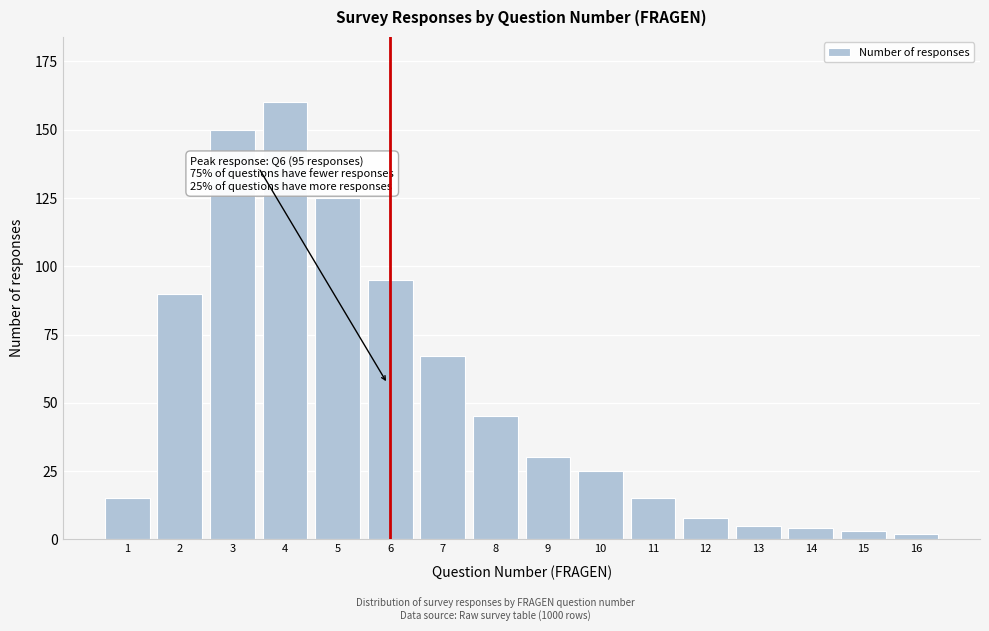

Reading left to right, transcribe all the data shown in this chart.

1=15	2=90	3=150	4=160	5=125	6=95	7=67	8=45	9=30	10=25	11=15	12=8	13=5	14=4	15=3	16=2